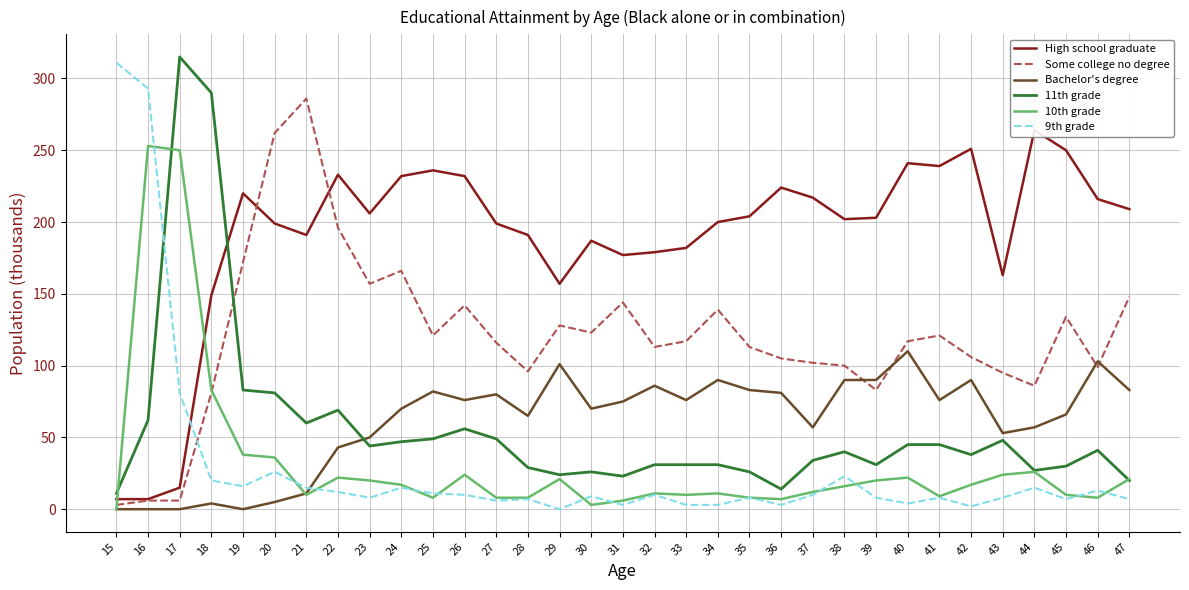

Does the chart have visible grid lines?

Yes